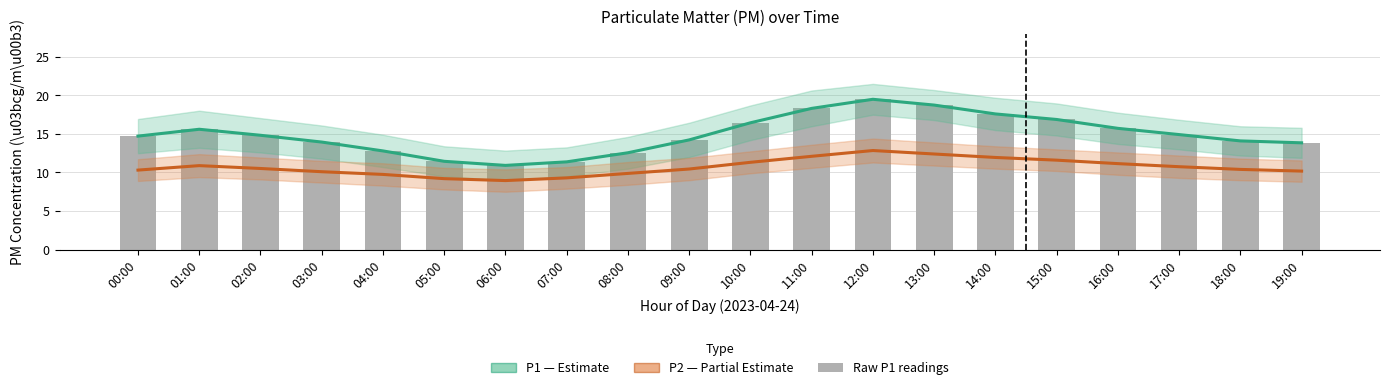

At which label does P1 (Estimate) first exceed 14?

00:00